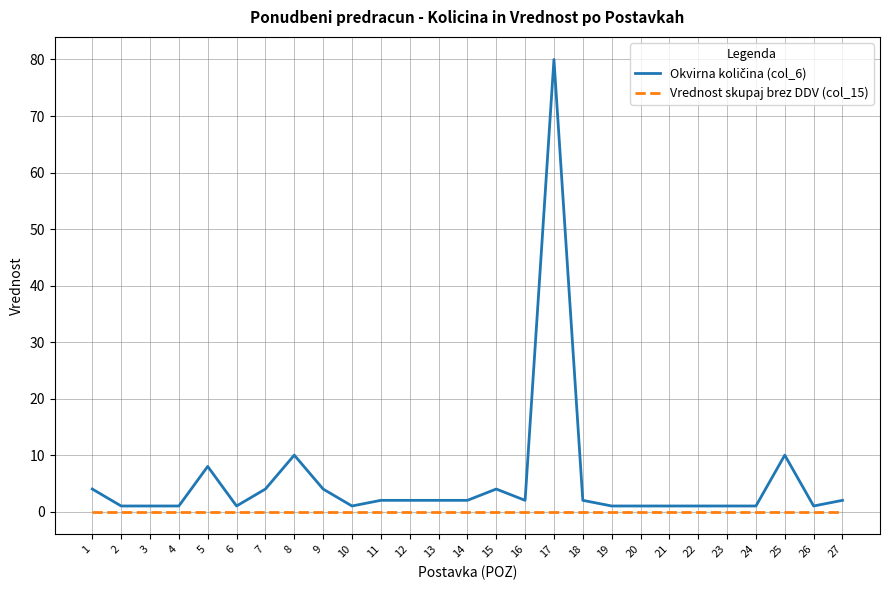

At which category does the chart reach its peak across all series?

17